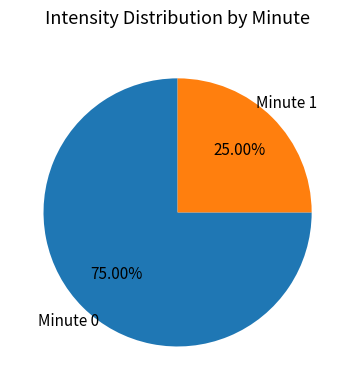

Is there any slice that represents more than half of the pie?

Yes